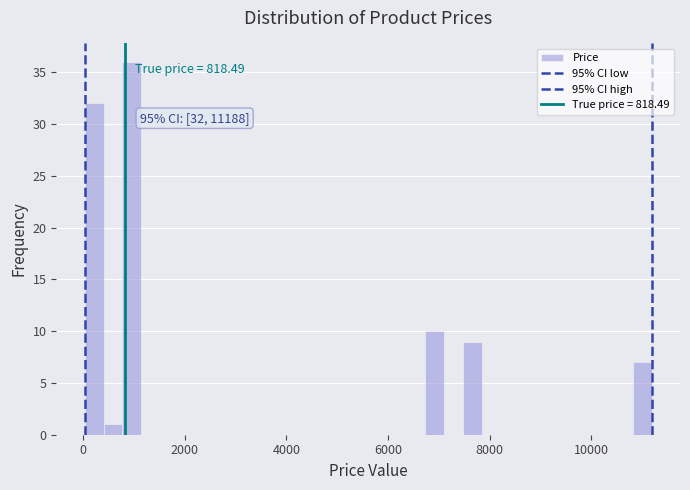

Read against the x-axis, roughly where is the centre of the tallest bar?

1000